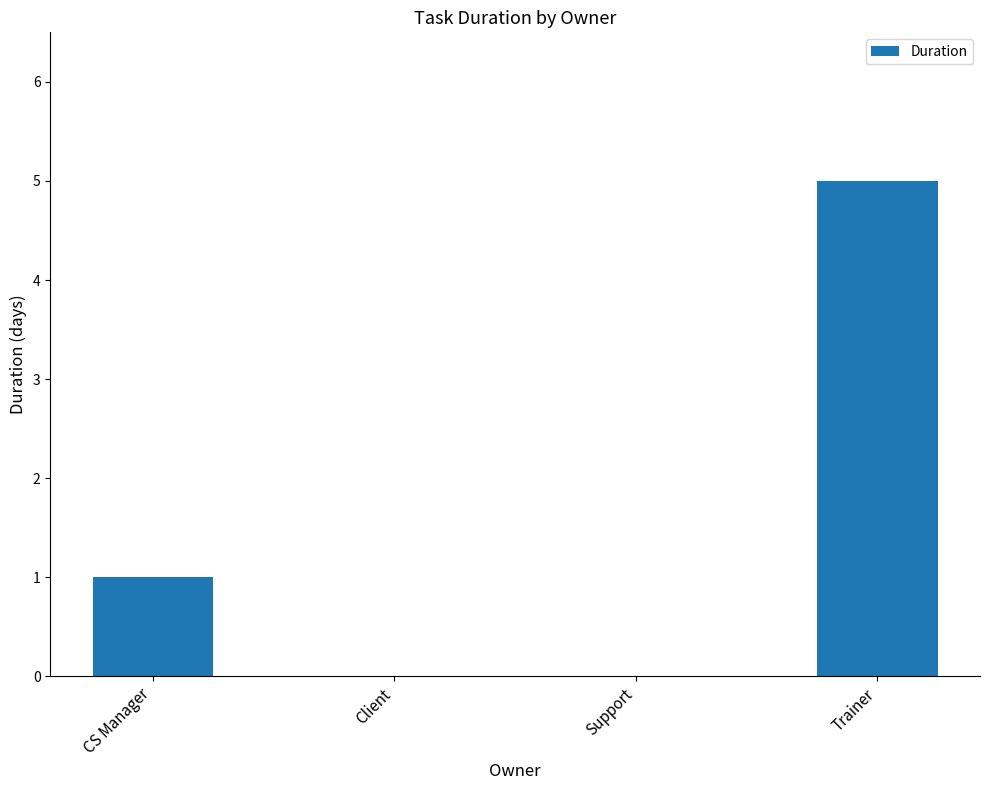

What is the maximum value shown in the chart?

5